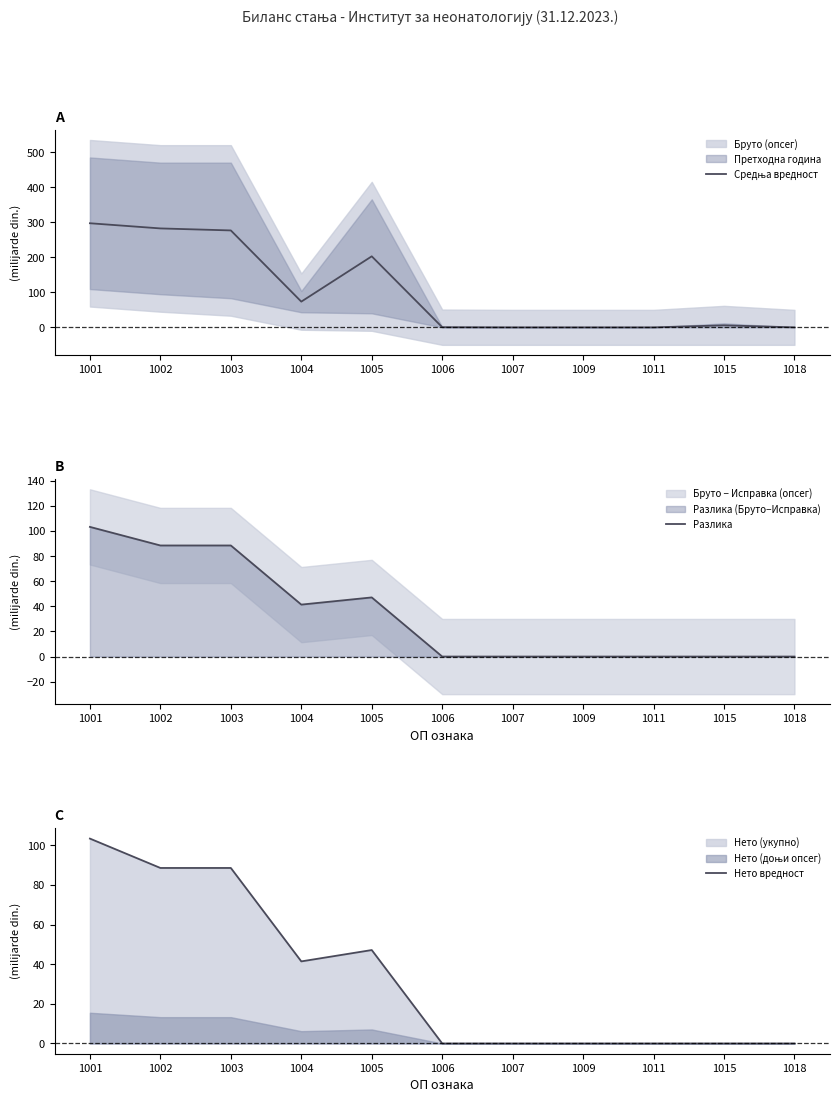

Does the chart display data point markers on the line(s)?

No